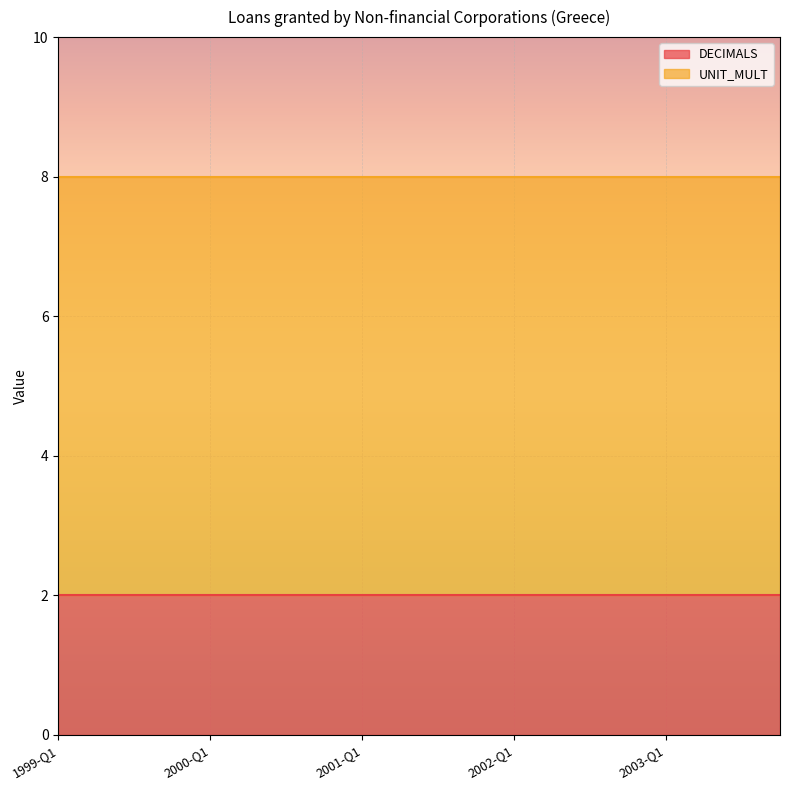

Which series has the largest total across all categories?

UNIT_MULT